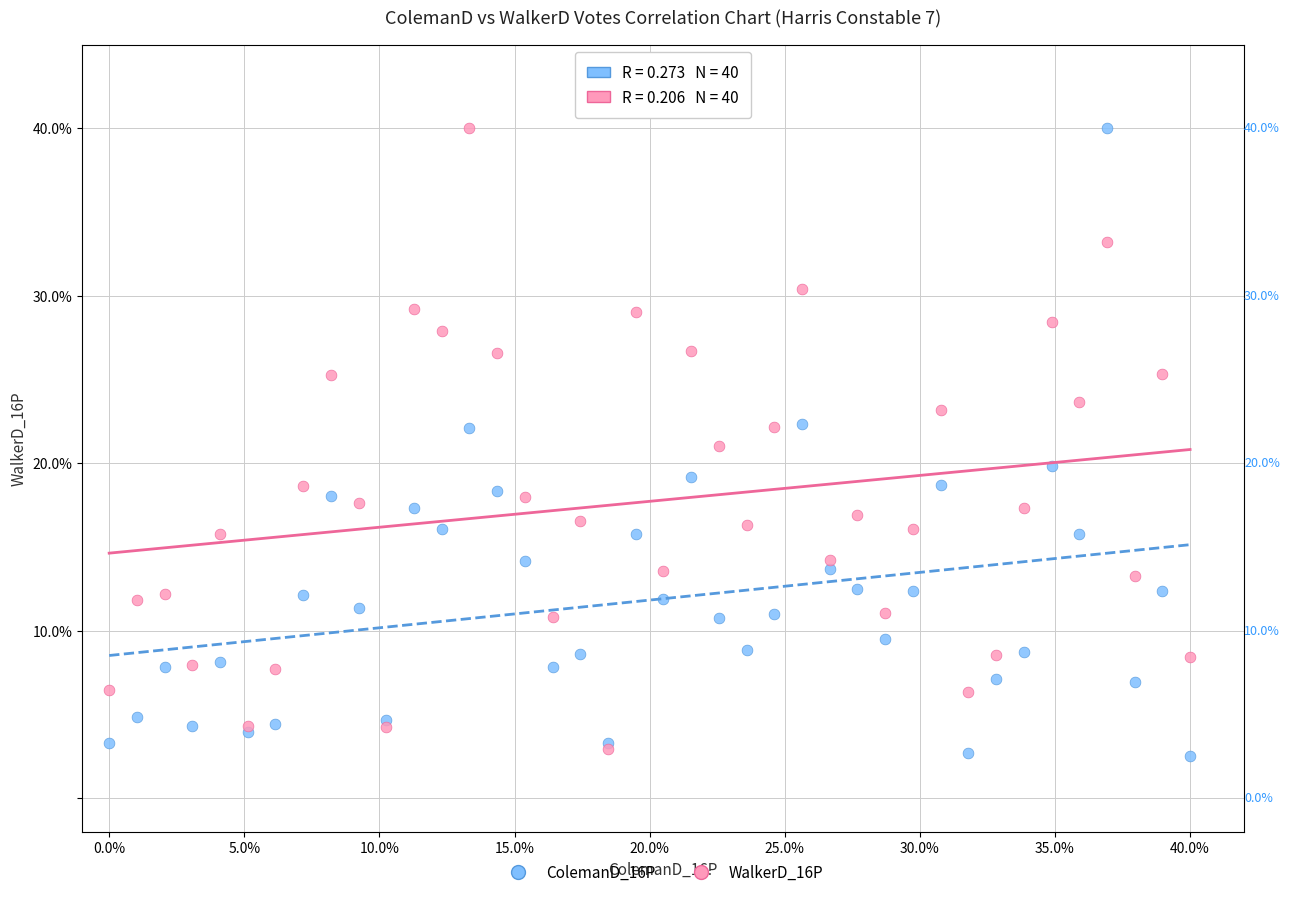

What are all the series names shown in the legend?

ColemanD_16P, WalkerD_16P